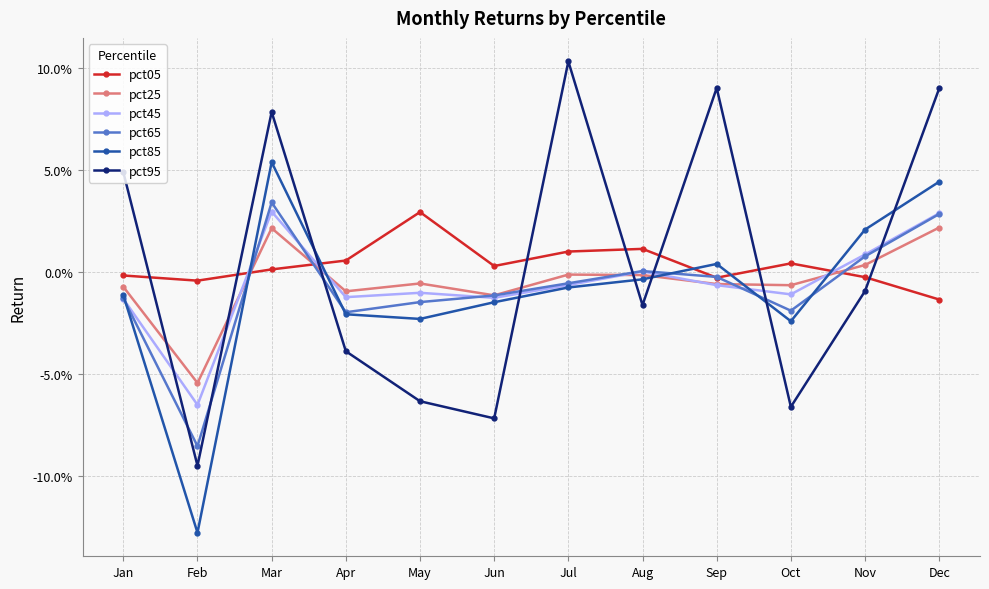

Which series has the largest total across all categories?

pct95